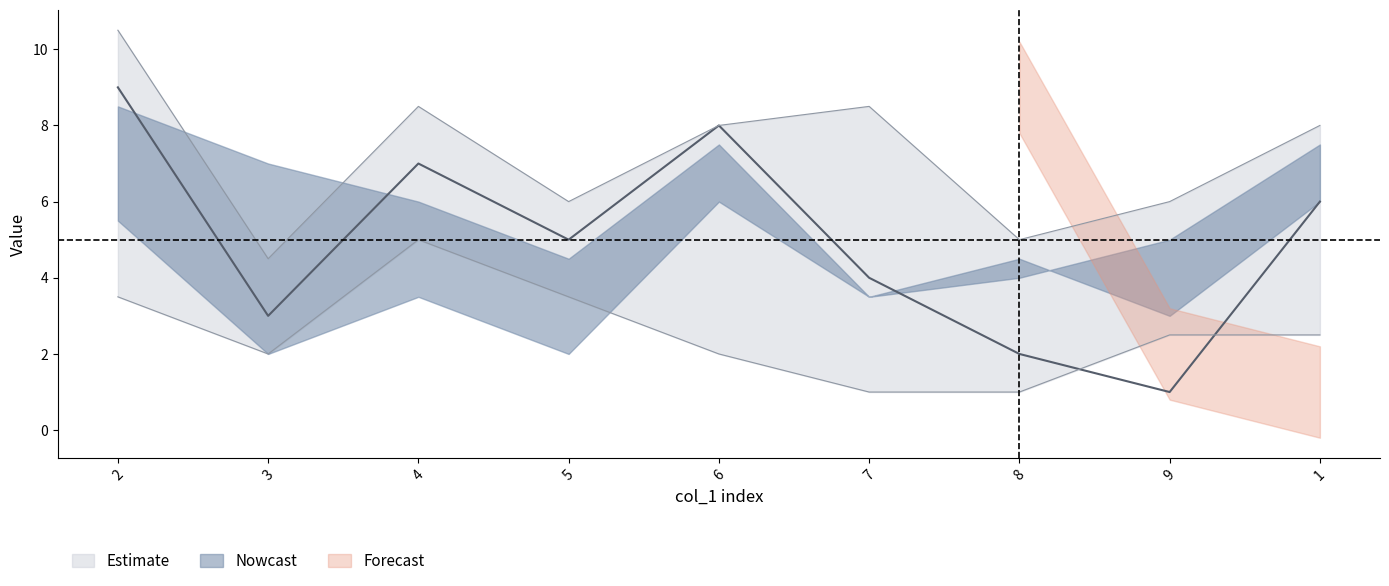

Does the chart display data point markers on the line(s)?

No